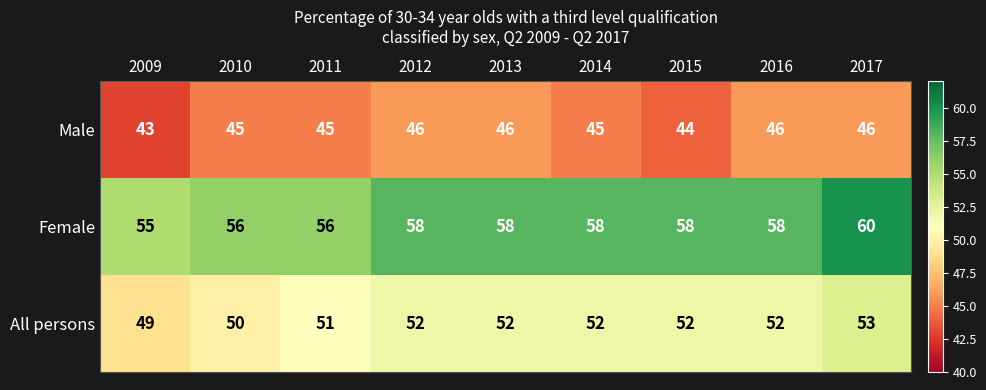

How many distinct data groups are displayed?

3